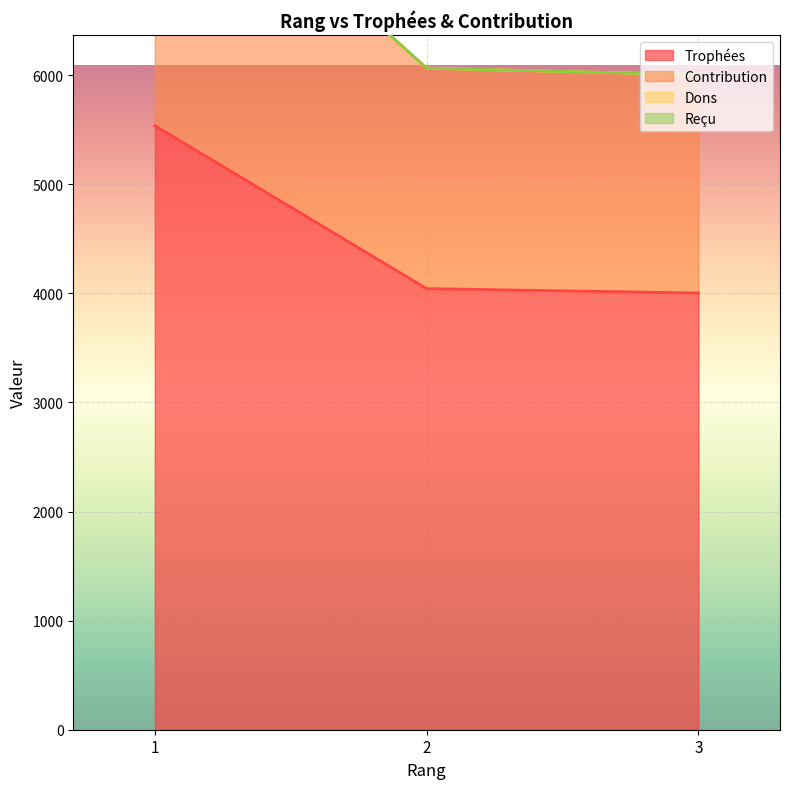

What is the minimum value shown in the chart?

4003